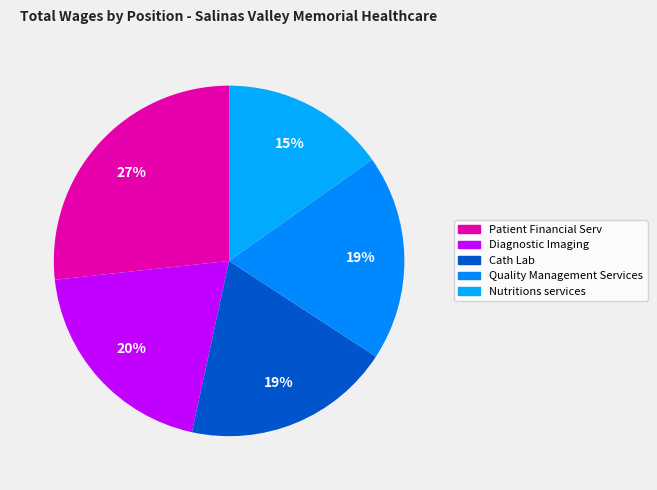

Approximately how many times larger is the value at Patient Financial Serv compared to Cath Lab?

1.4